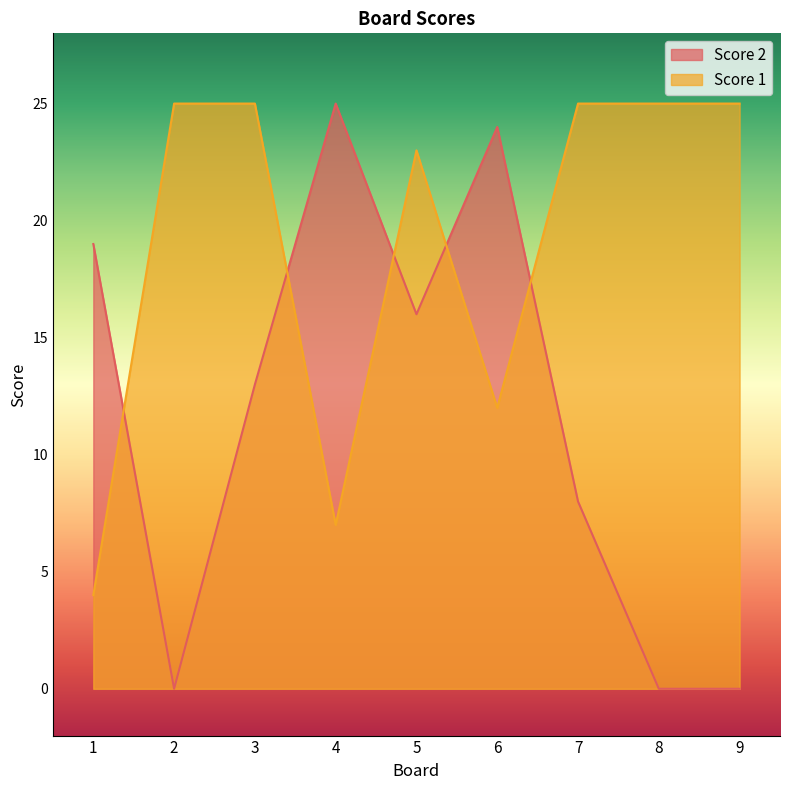

Is it true that Score 2 equals 0 at 8?

True